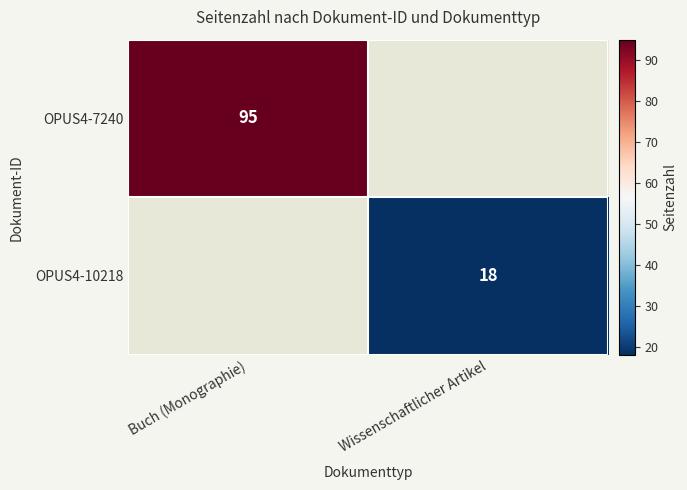

The OPUS4-10218 series shows 32 at Wissenschaftlicher Artikel. True or false?

False